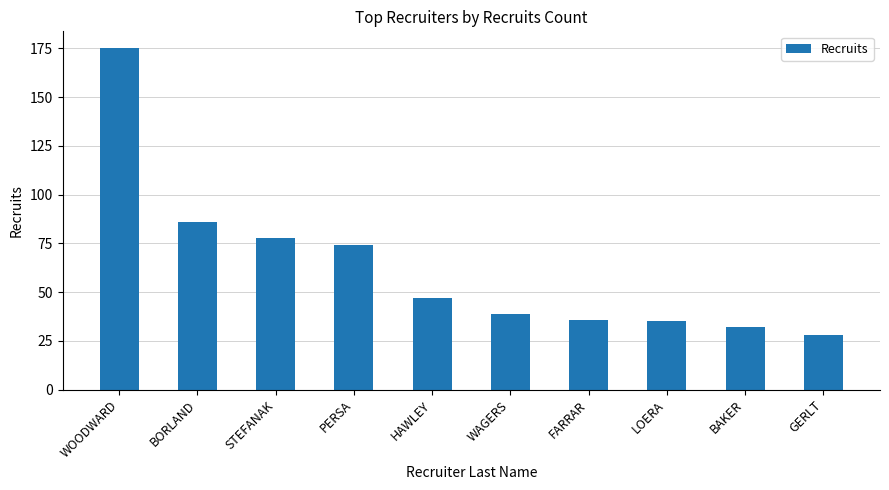

Are the bars horizontal?

No